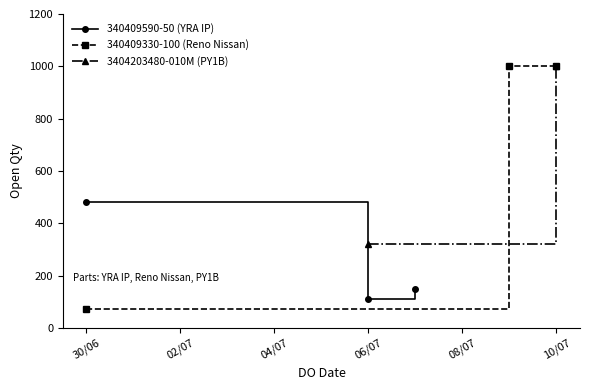

At how many categories does at least one series exceed 706?

2